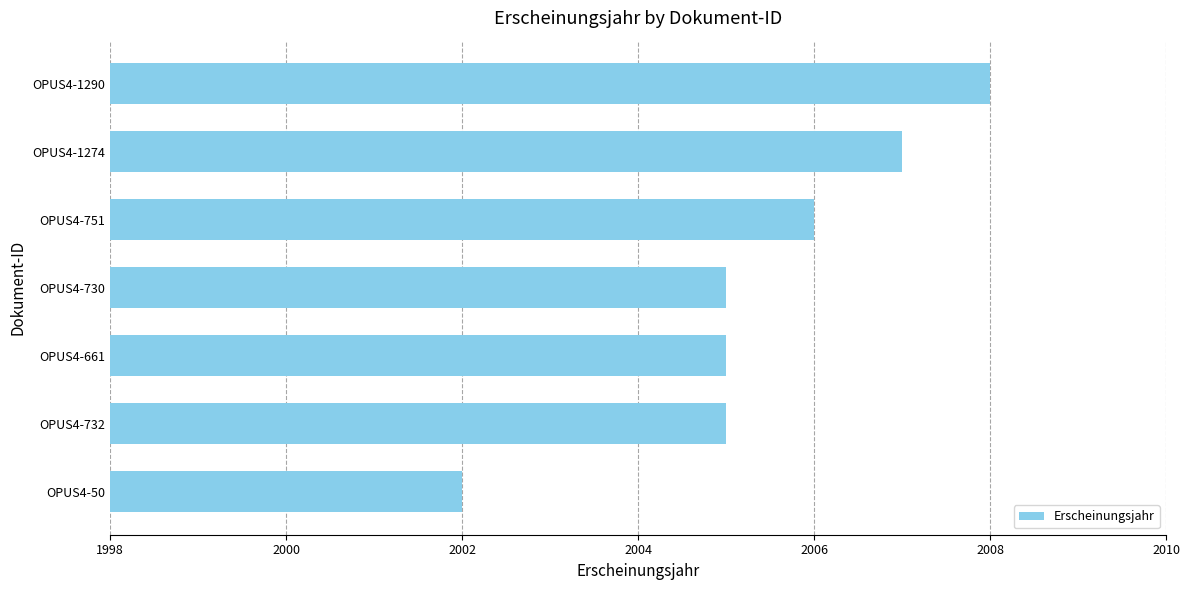

The value at OPUS4-50 is 2002. True or false?

True